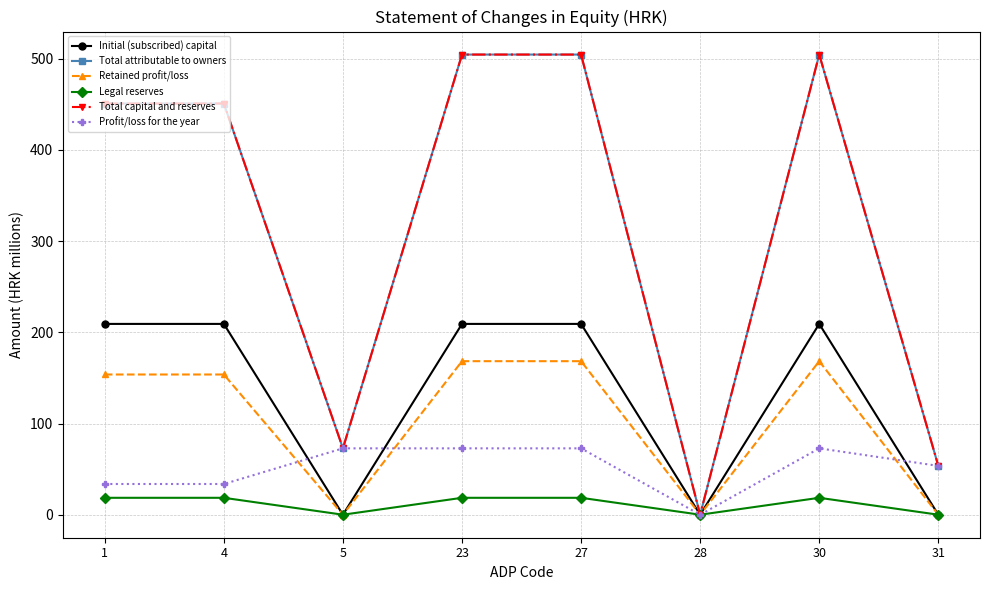

True or false: Total attributable to owners and Retained profit/loss intersect in this chart.

False